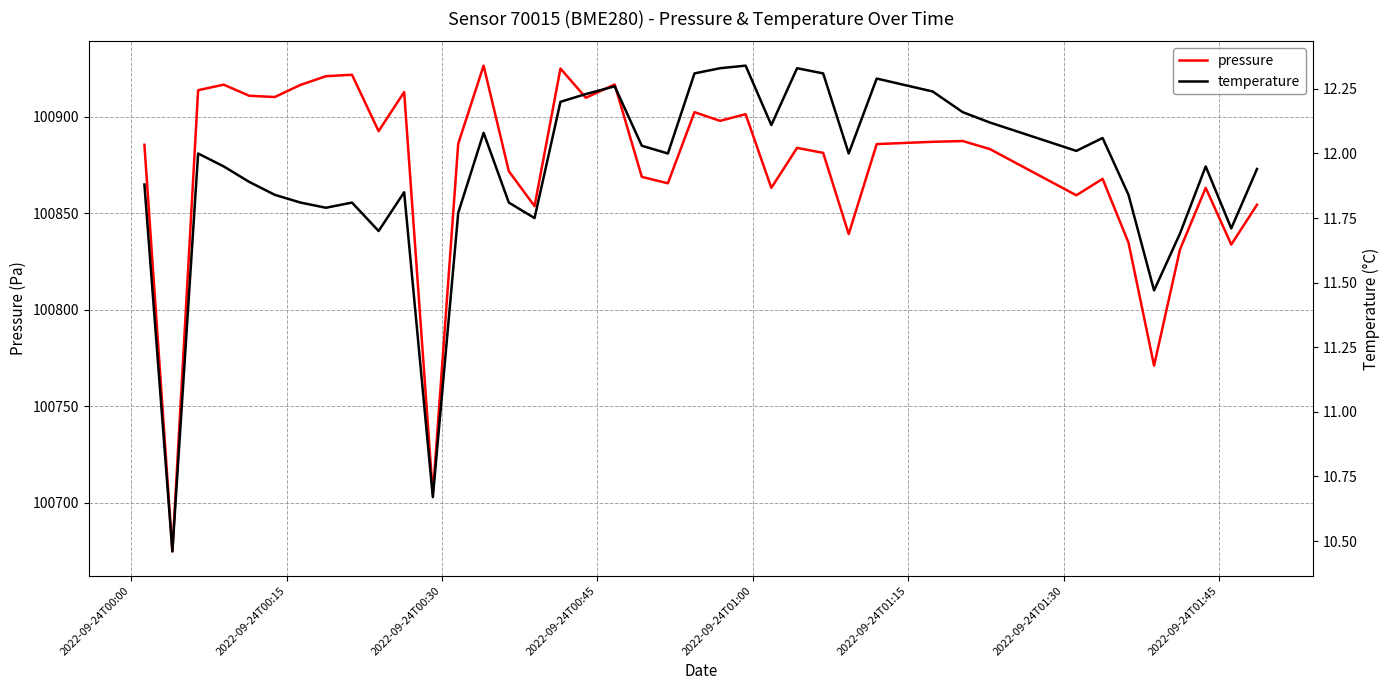

What is the average value of the pressure series?

100873.2